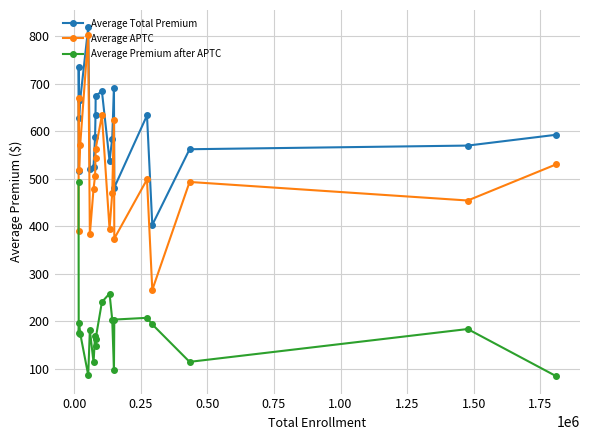

What is the value of the Average APTC point at the 4th from the left?

572.0